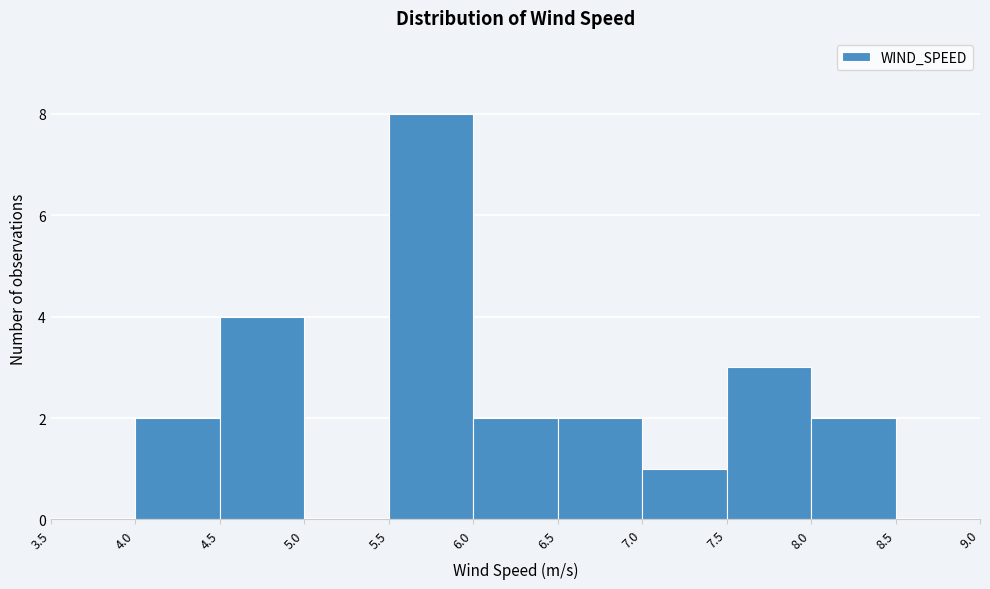

What is the height of the bar covering 8.0 to 8.5 on the x-axis? The values are not printed on the chart, so give them approximately, as read against the axis.

2